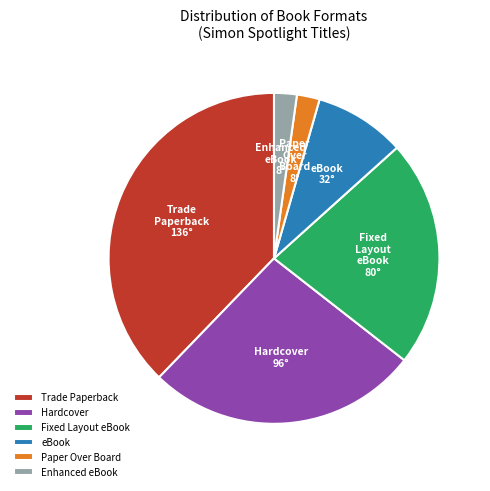

The Fixed Layout eBook slice represents 17% of the pie. True or false?

False